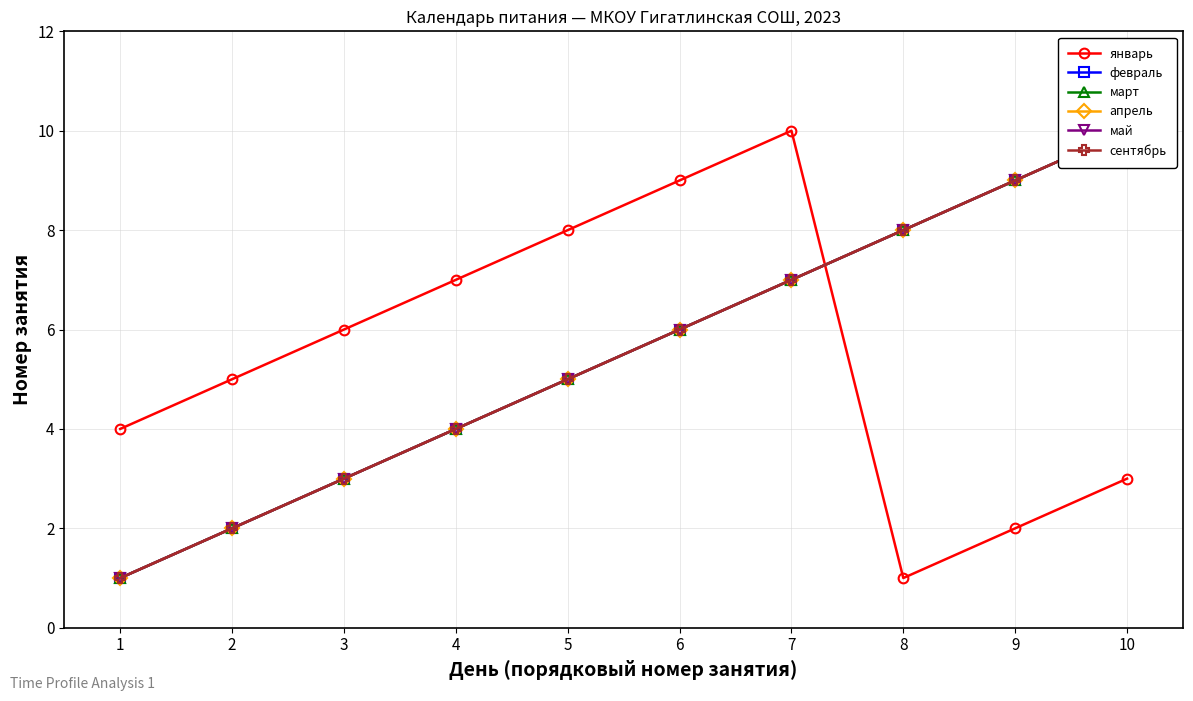

At 9, list the series in order from smallest to largest.

январь, февраль, март, апрель, май, сентябрь